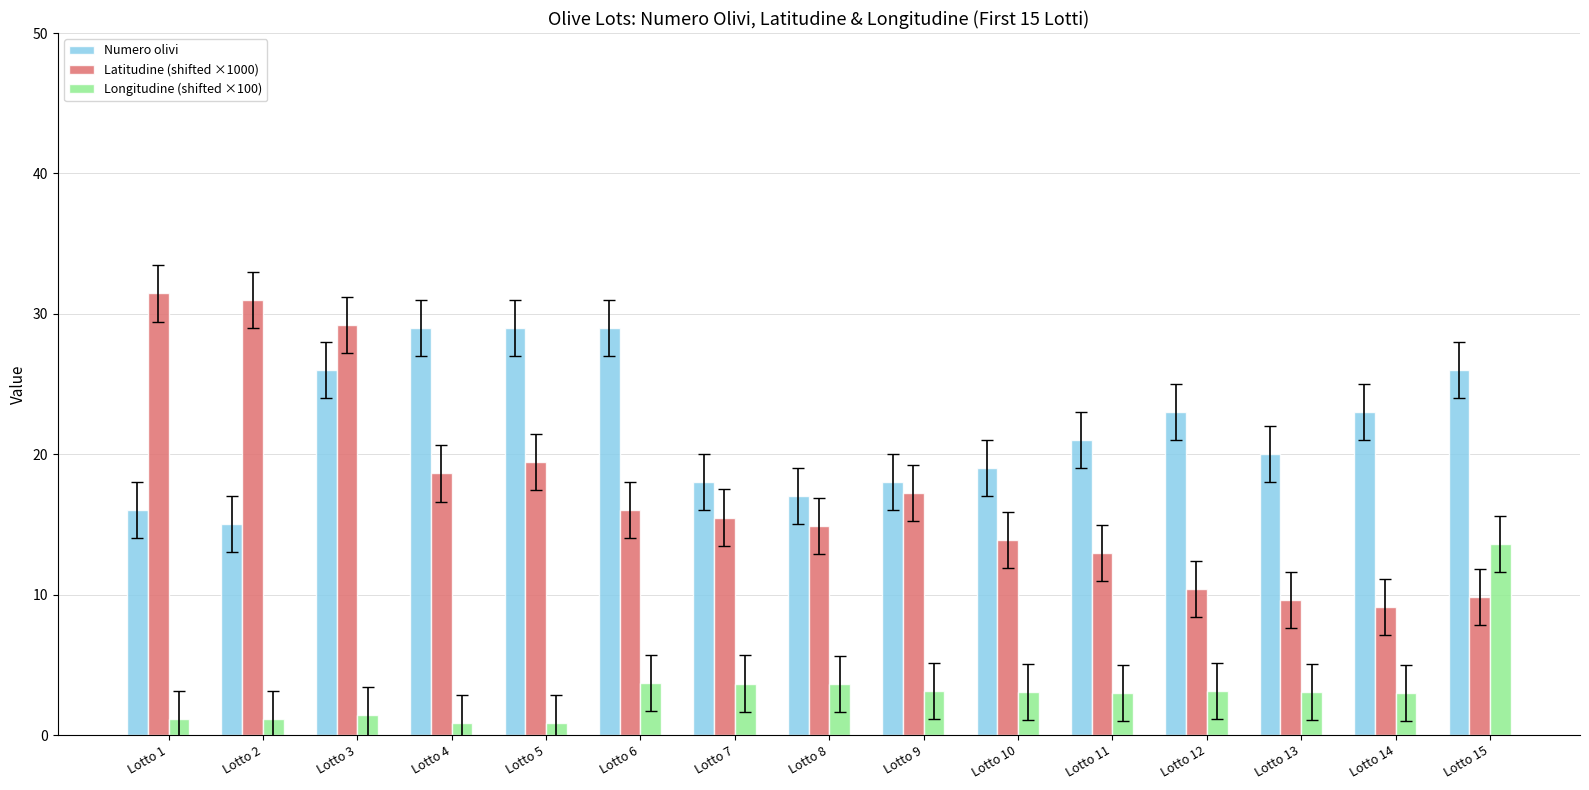

Which category has the highest value across all series?

Lotto 1